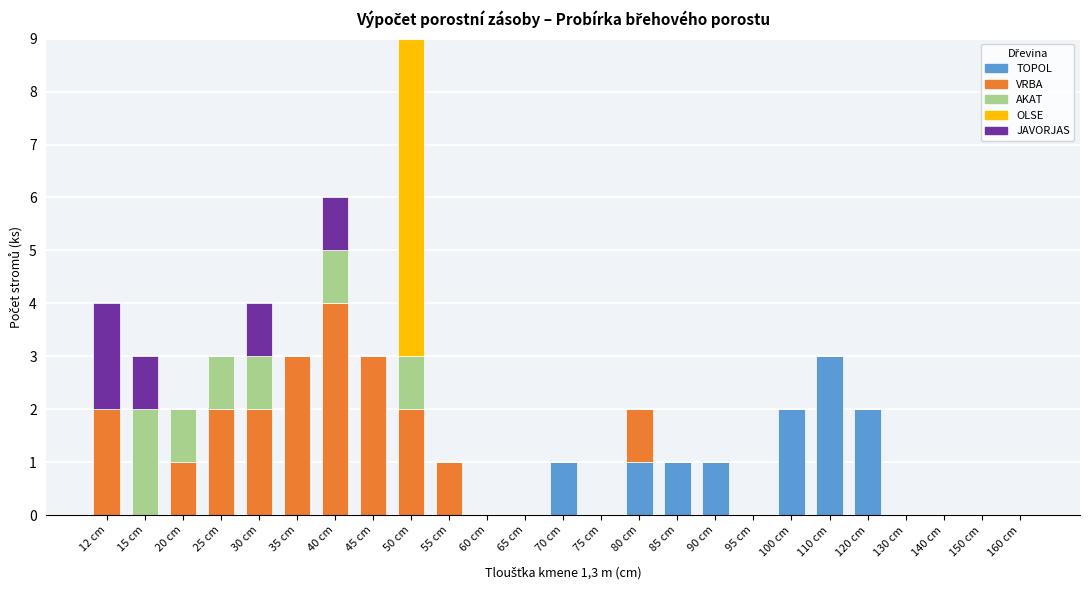

At which label does TOPOL reach its peak?

110 cm